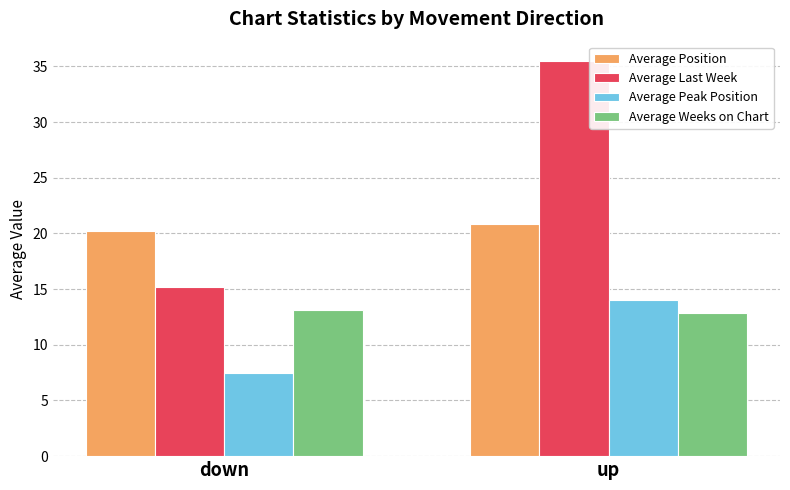

The Average Peak Position series shows 7.5 at down. True or false?

True